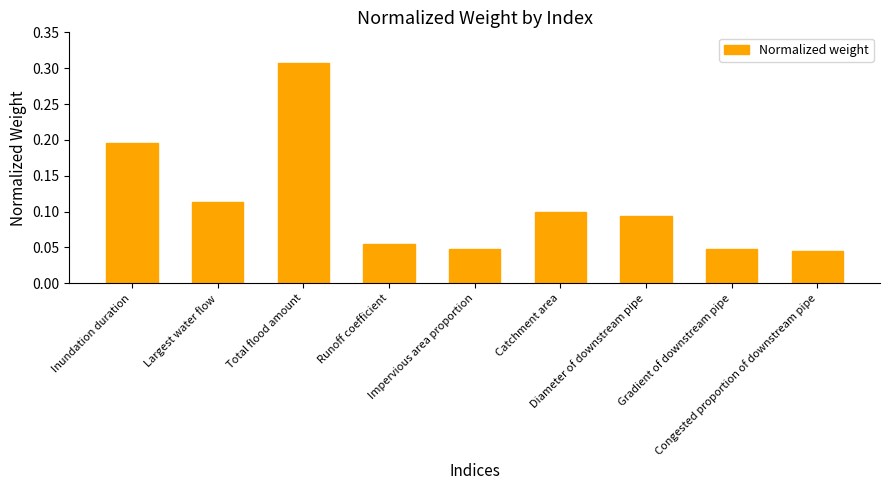

The chart shows a value of 0.1 at Catchment area. True or false?

True